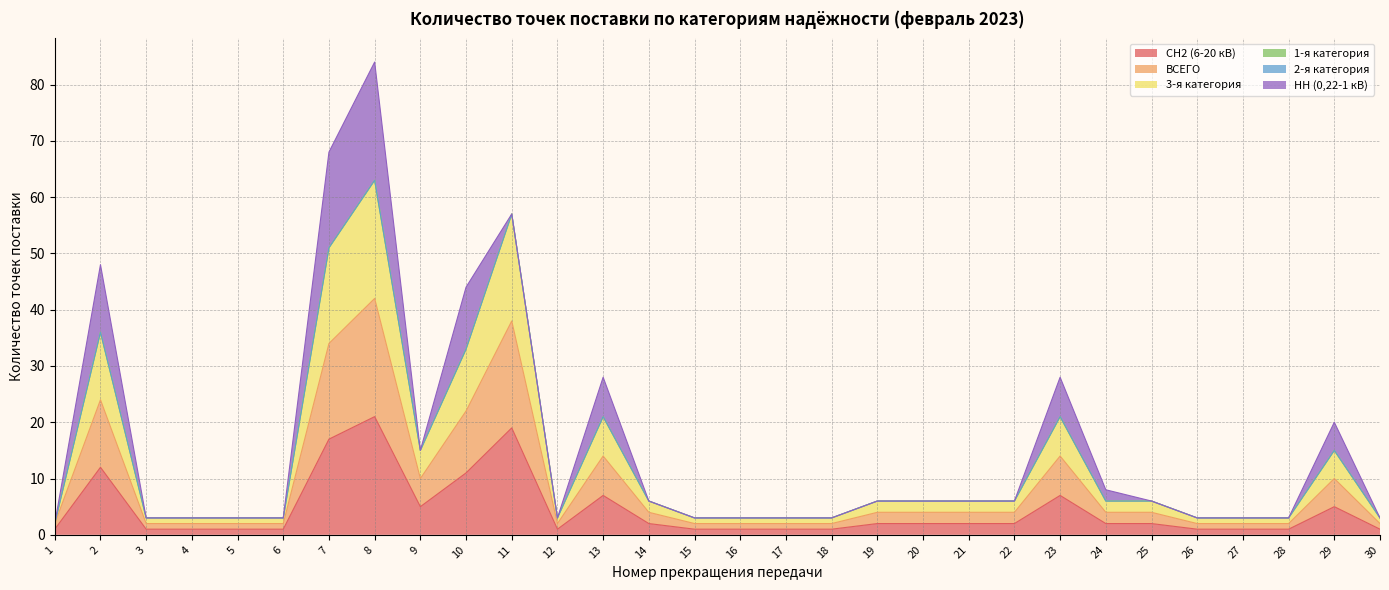

What is the difference between the maximum and minimum values in the ВСЕГО series?

40